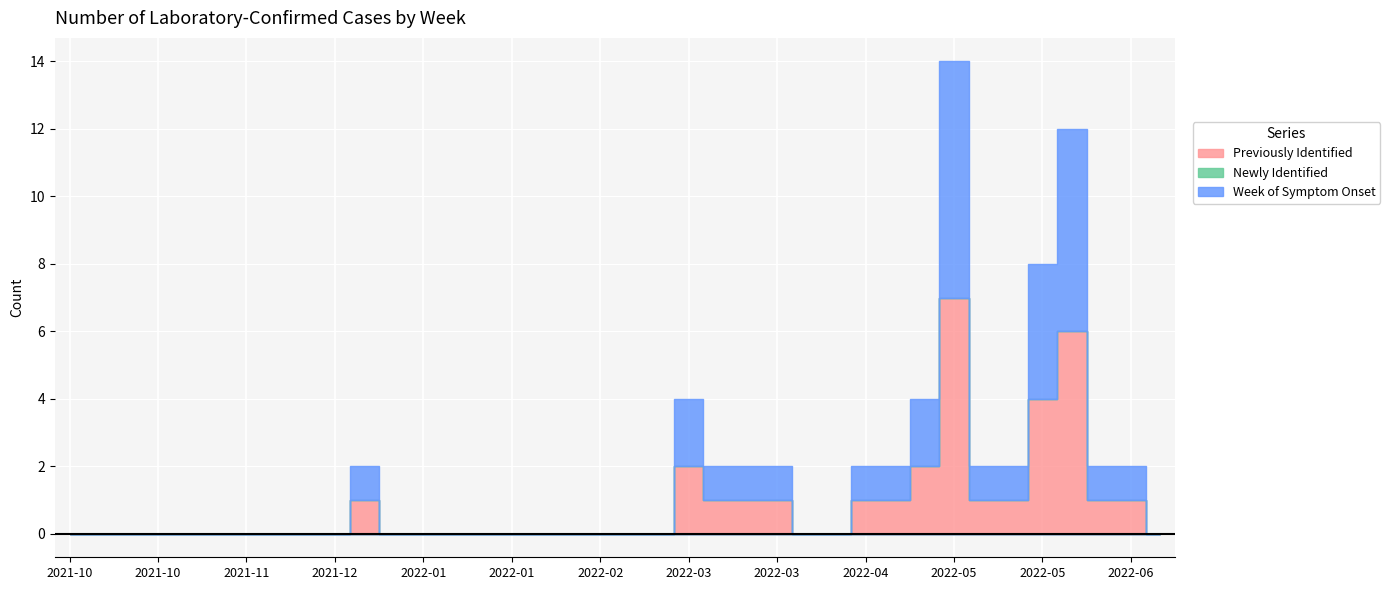

Where is the first local maximum for Week of Symptom Onset?

2021-12-18